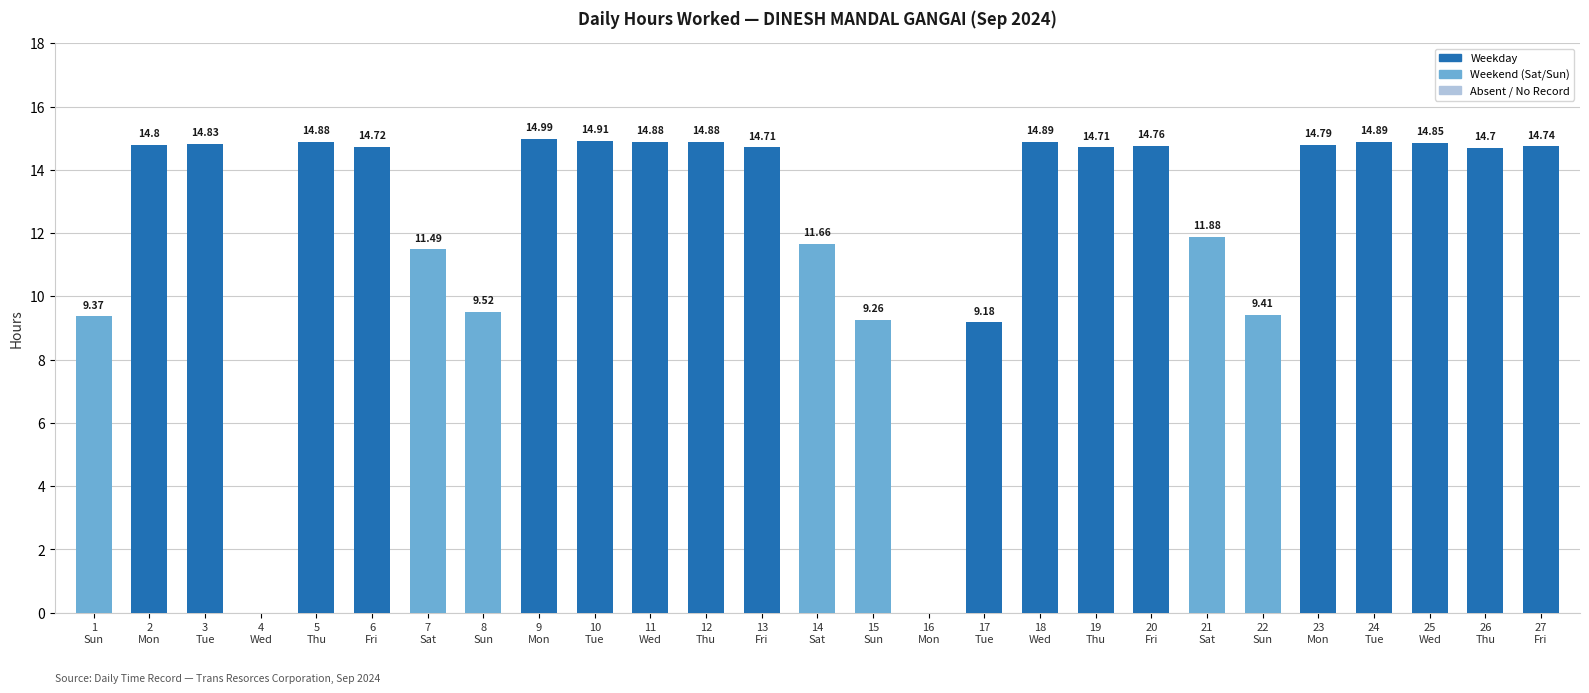

Where is the data nearest to the value 7?

17
Tue